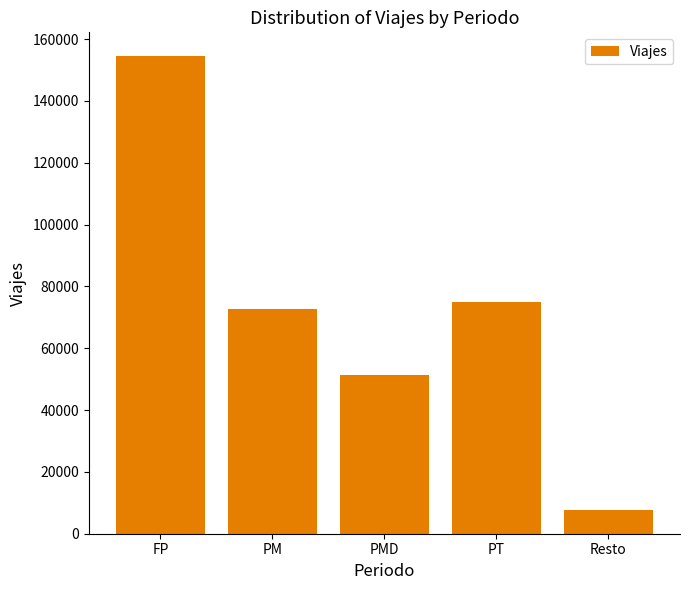

What is the average value?

72169.4